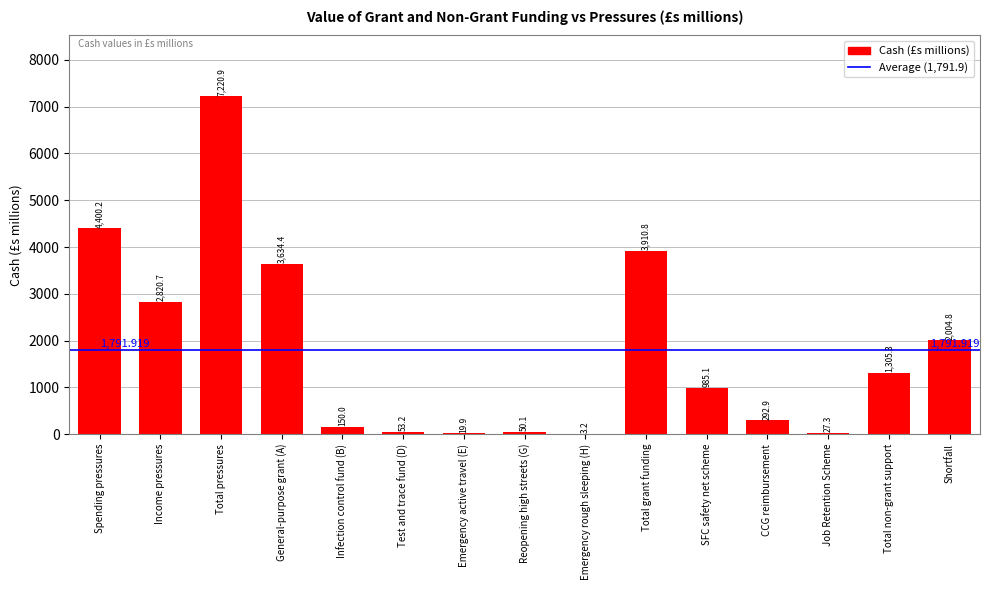

Which category has the highest value across all series?

Total pressures